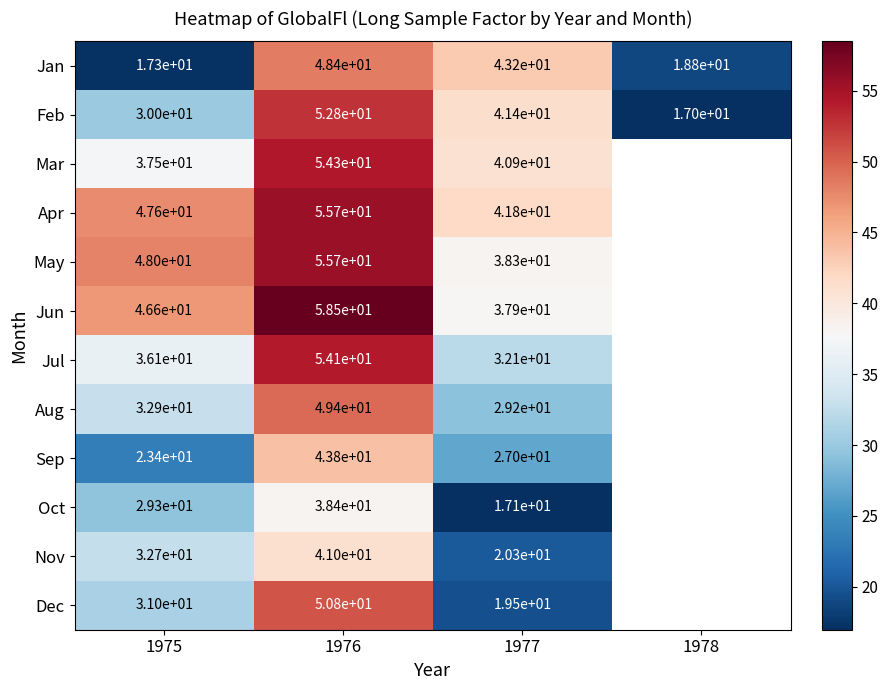

What is the total value across all series at 1975?

412.4